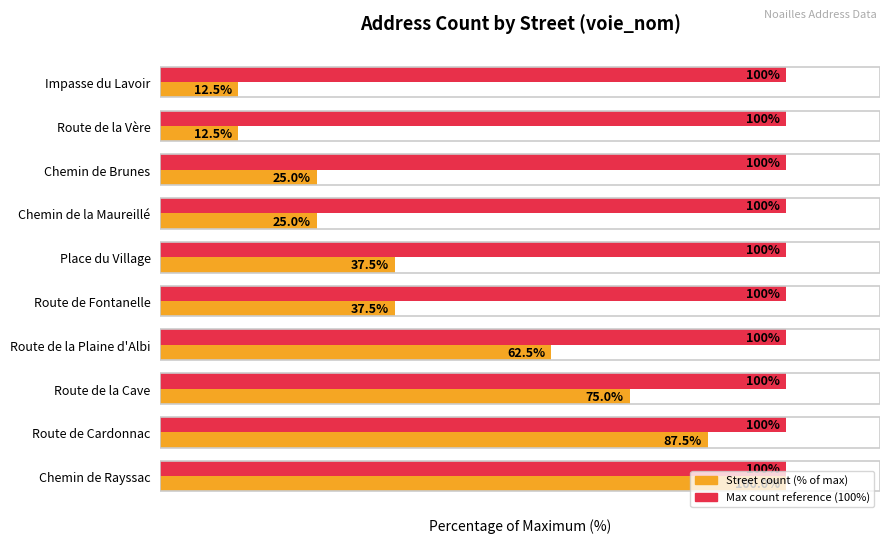

At which category is the sum across all series the highest?

Chemin de Rayssac